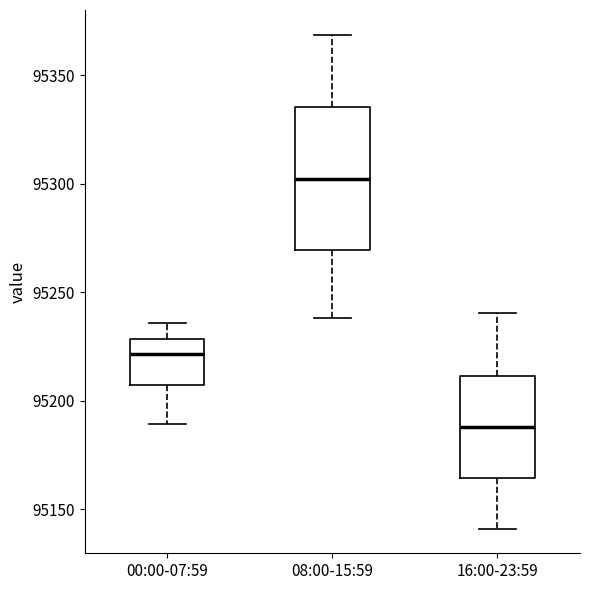

Which box is the tallest, from its lower edge to its upper edge?

08:00-15:59